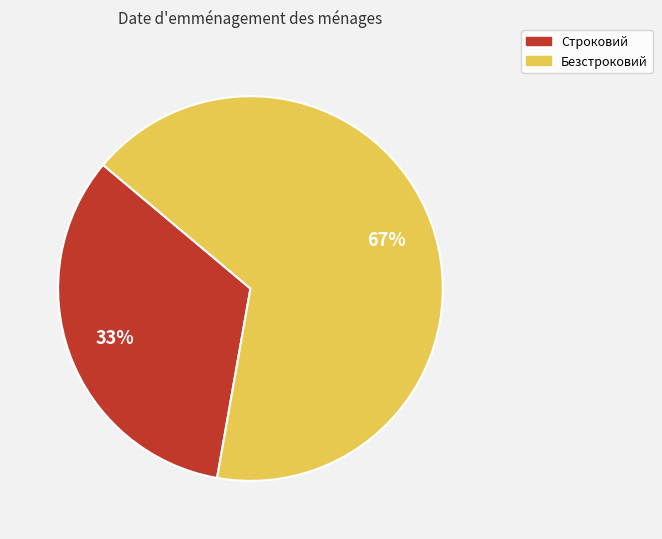

Is the sum of Безстроковий and Строковий greater than half?

Yes